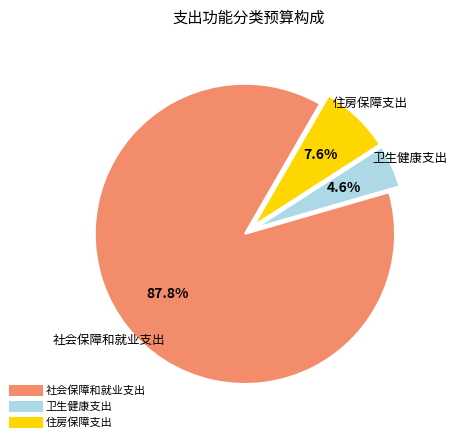

What percentage is the 住房保障支出 slice, to the nearest percent?

8%